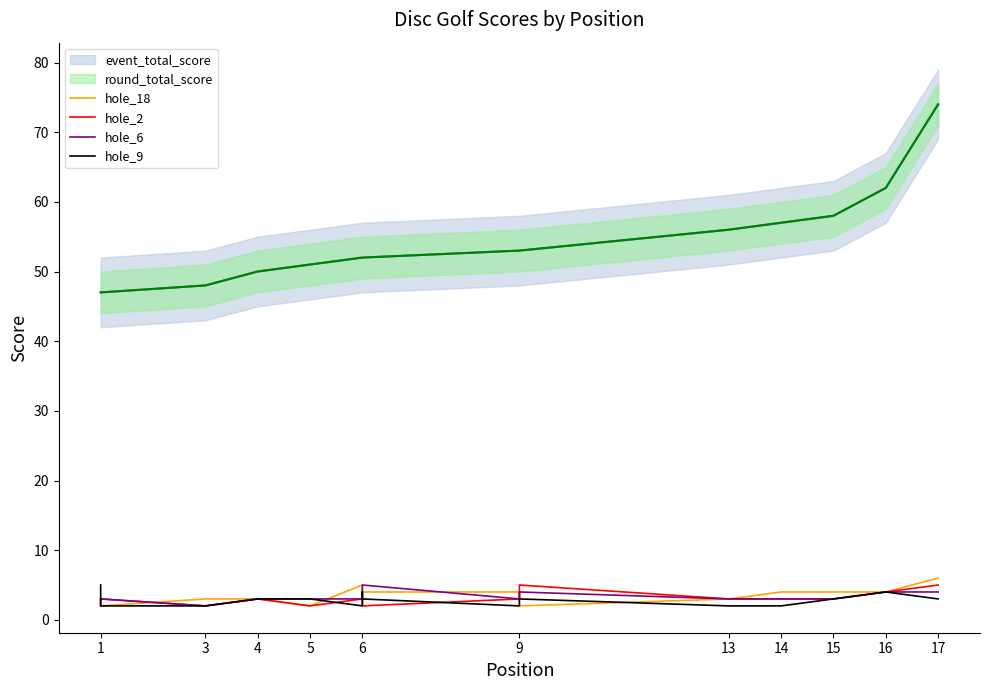

How many hole_9 values are between 2 and 3?

14